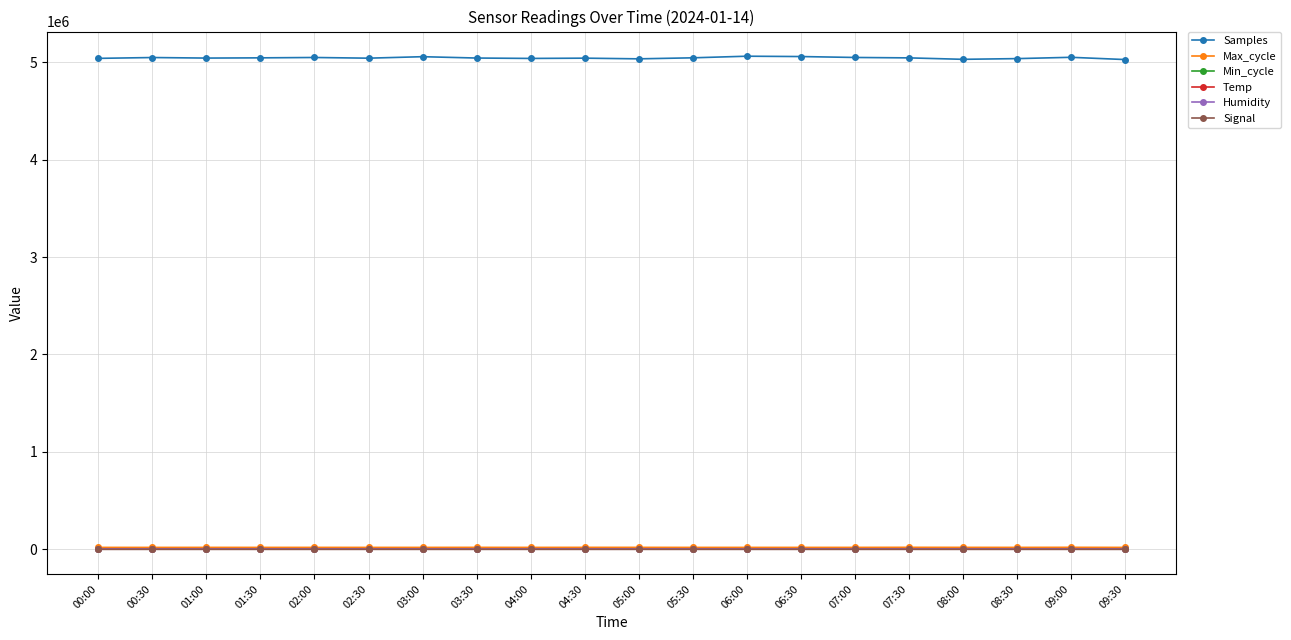

What is the label of the 5th point from the right?

07:30